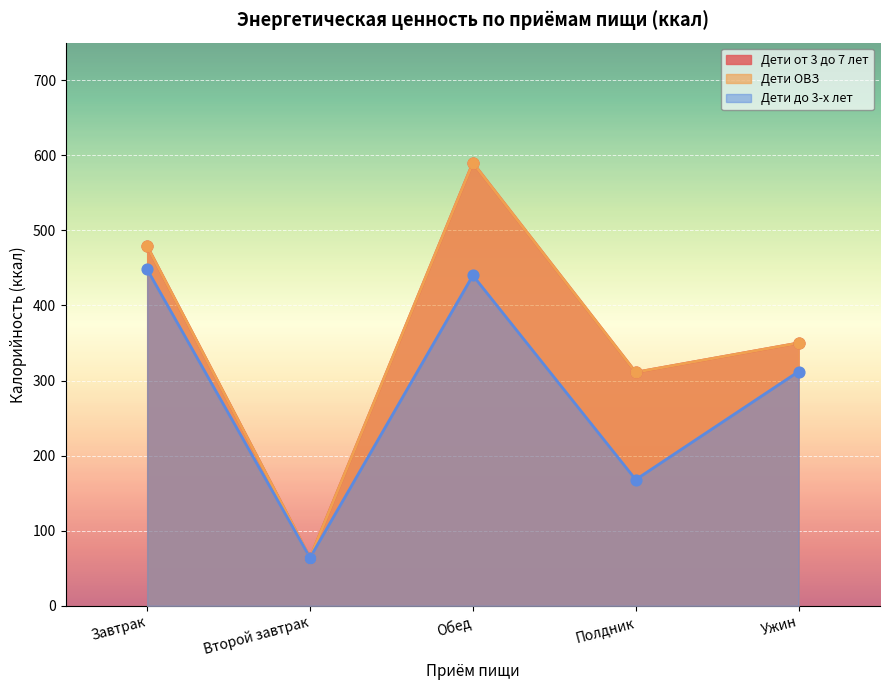

Which series contains the highest Y value?

Дети от 3 до 7 лет